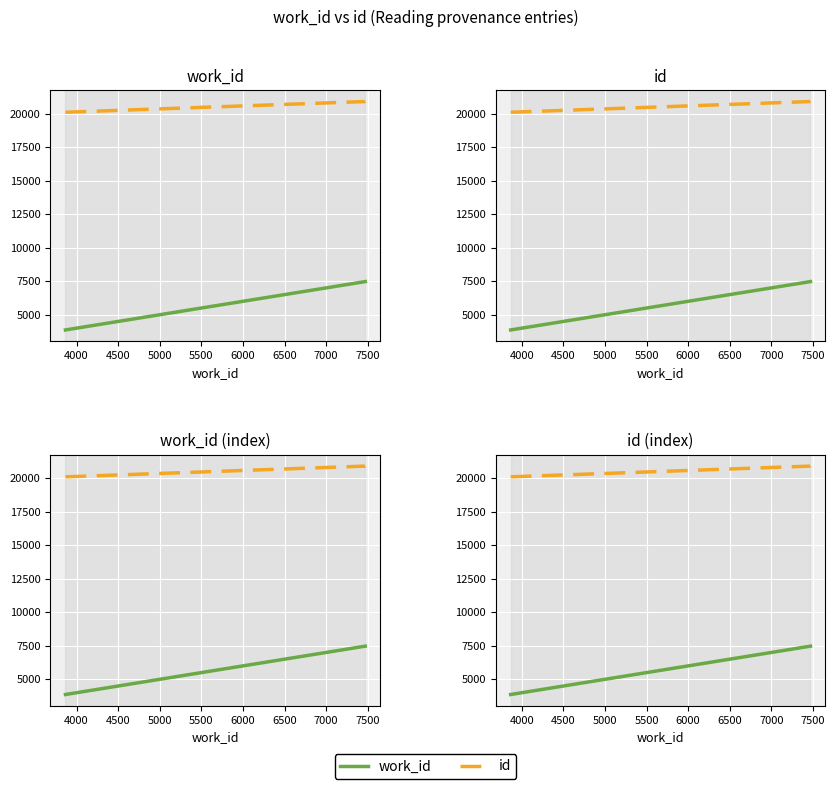

What is the greatest value displayed?

20904